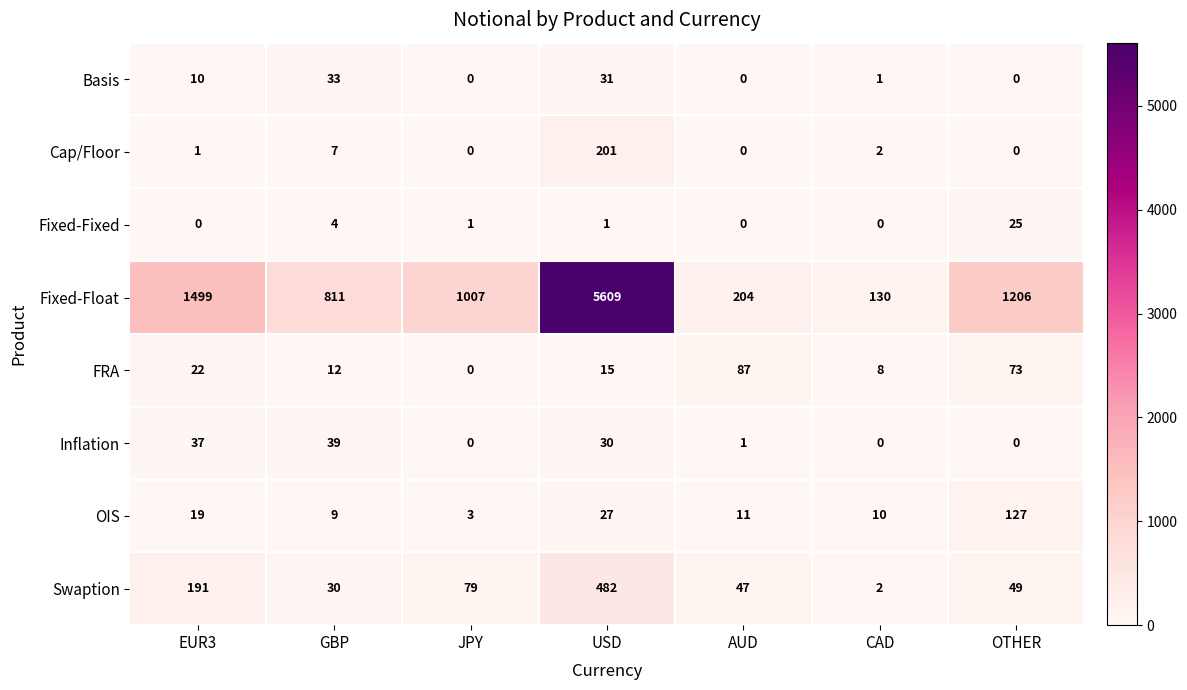

Which series changed the most between EUR3 and AUD?

Fixed-Float